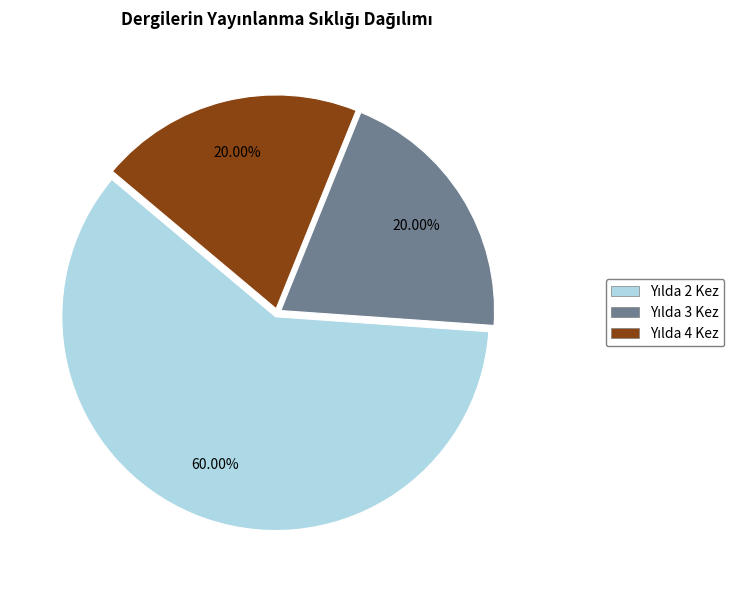

Combined, what portion of the pie is Yılda 2 Kez and Yılda 3 Kez?

80.0%